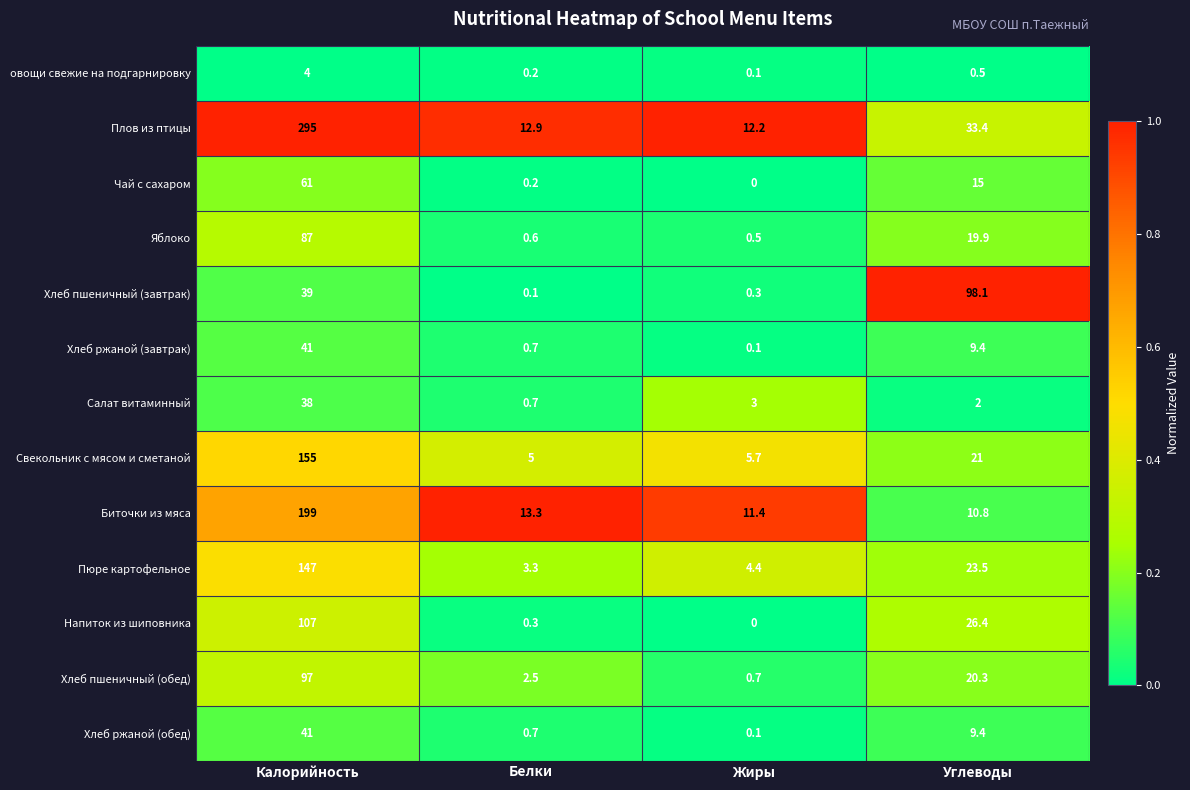

Is it true that Чай с сахаром equals 0.2 at Белки?

True